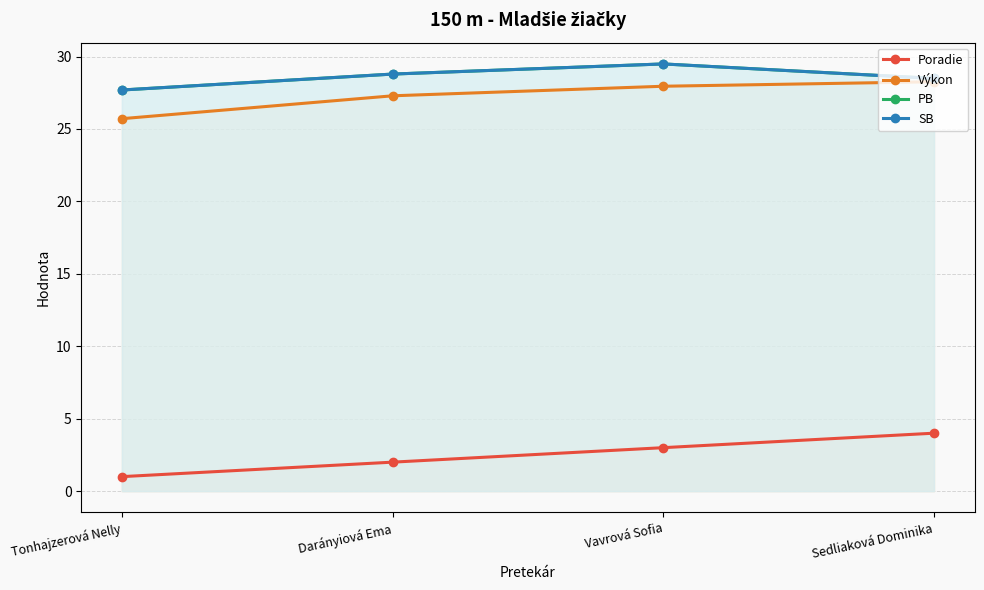

What position from the right is Sedliaková Dominika?

1